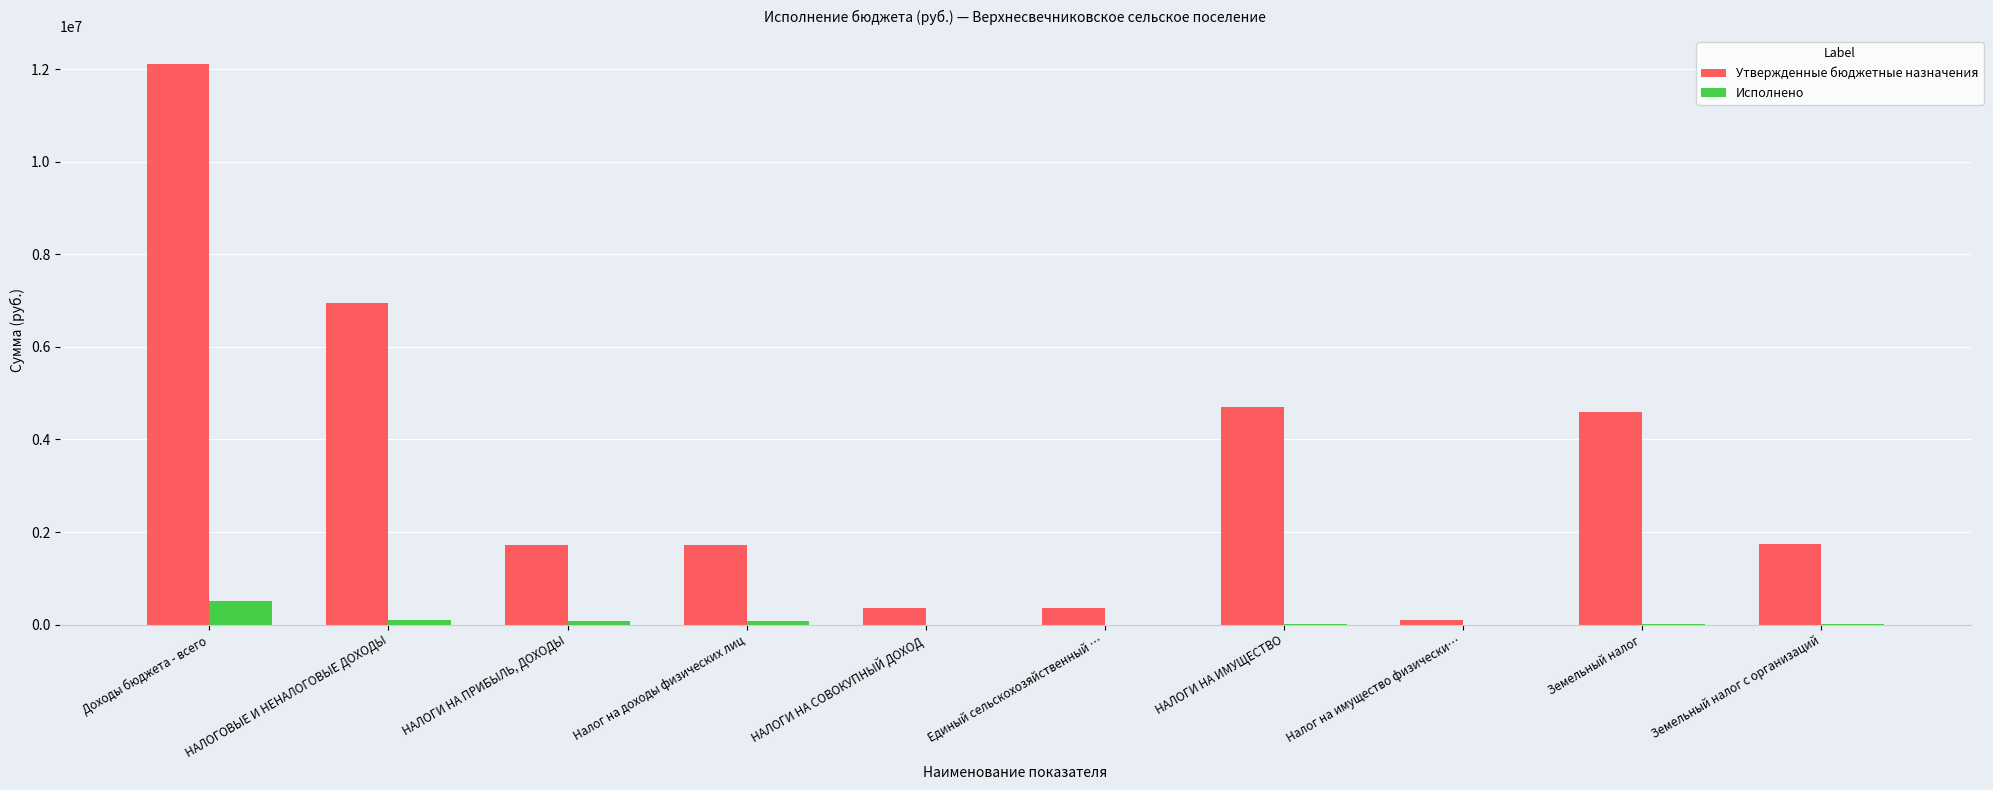

Are the bars grouped side by side (vs. stacked)?

Yes